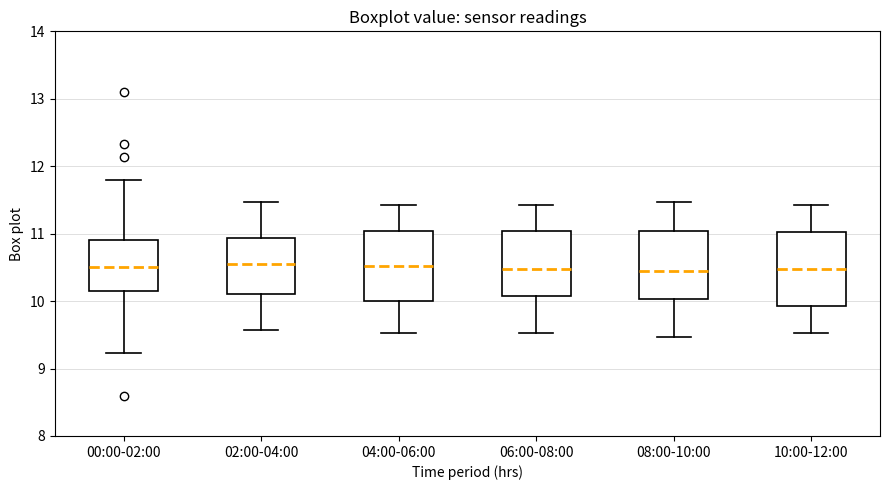

Reading left to right, transcribe this box plot: for each box, give where its median line is, the range the box spans, and where its two whiskers end, as read against the y-axis. The values are not printed on the chart, so give them approximately, as read against the axis.

00:00-02:00: median 10.5, box 10.2 to 10.9, whiskers 9.2 to 11.8
02:00-04:00: median 10.6, box 10.1 to 10.9, whiskers 9.6 to 11.5
04:00-06:00: median 10.5, box 10.0 to 11.0, whiskers 9.5 to 11.4
06:00-08:00: median 10.5, box 10.1 to 11.0, whiskers 9.5 to 11.4
08:00-10:00: median 10.5, box 10.0 to 11.0, whiskers 9.5 to 11.5
10:00-12:00: median 10.5, box 9.9 to 11.0, whiskers 9.5 to 11.4